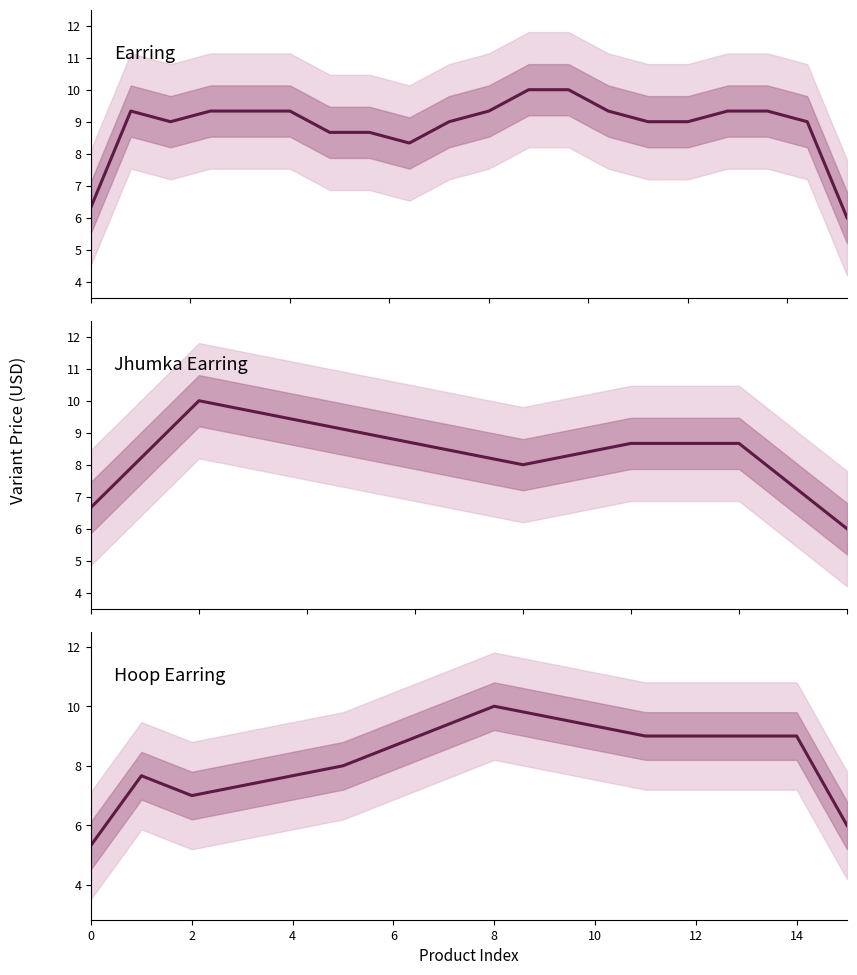

What is the label of the 4th point from the right?

Earring